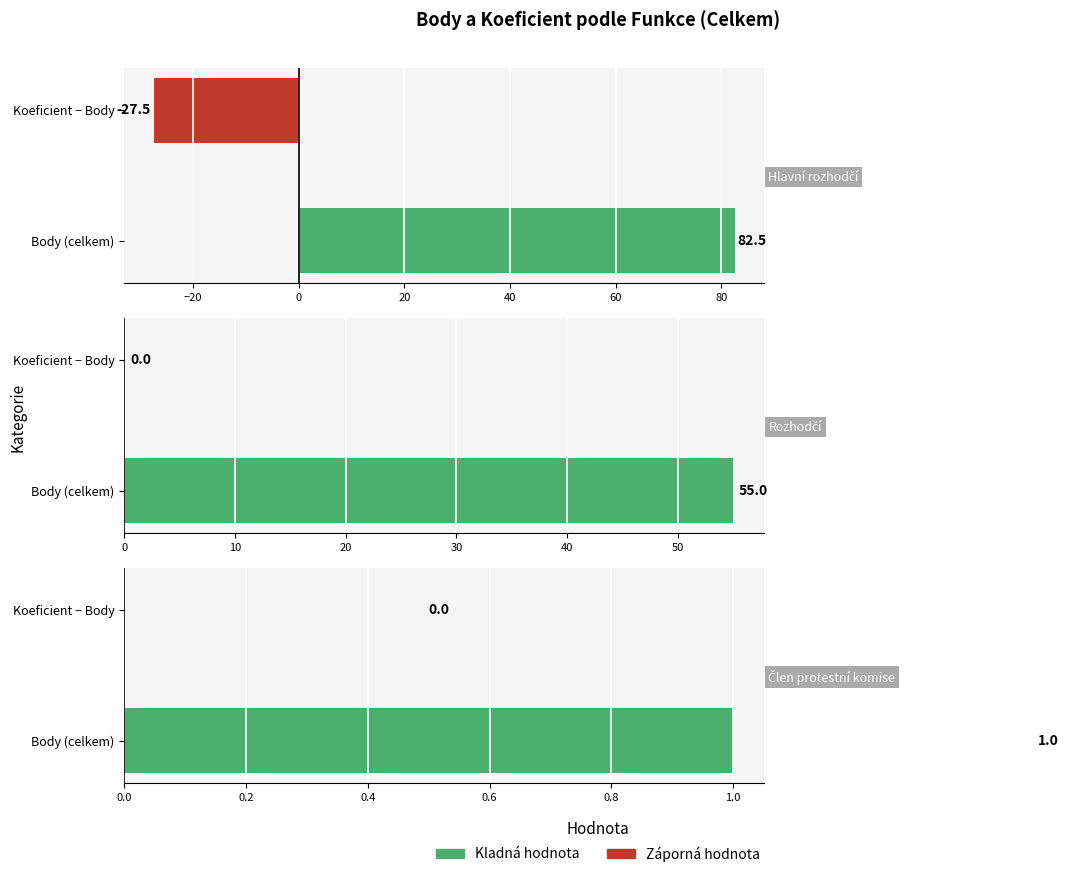

Are the bars grouped side by side (vs. stacked)?

Yes